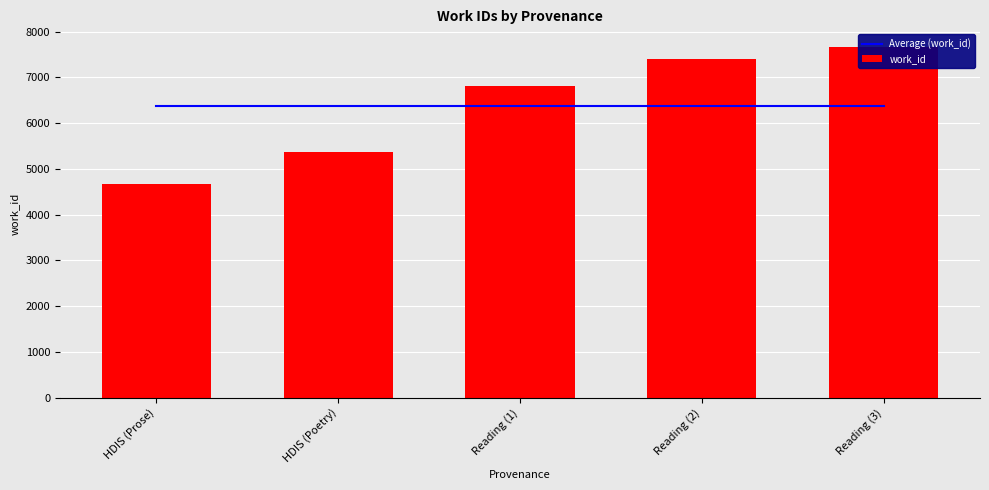

What is the label of the 5th bar from the left?

Reading (3)